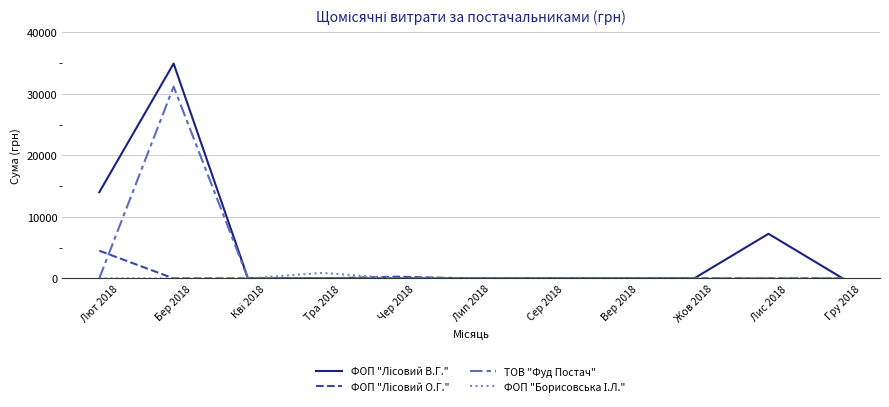

What is the maximum value shown in the chart?

34910.0